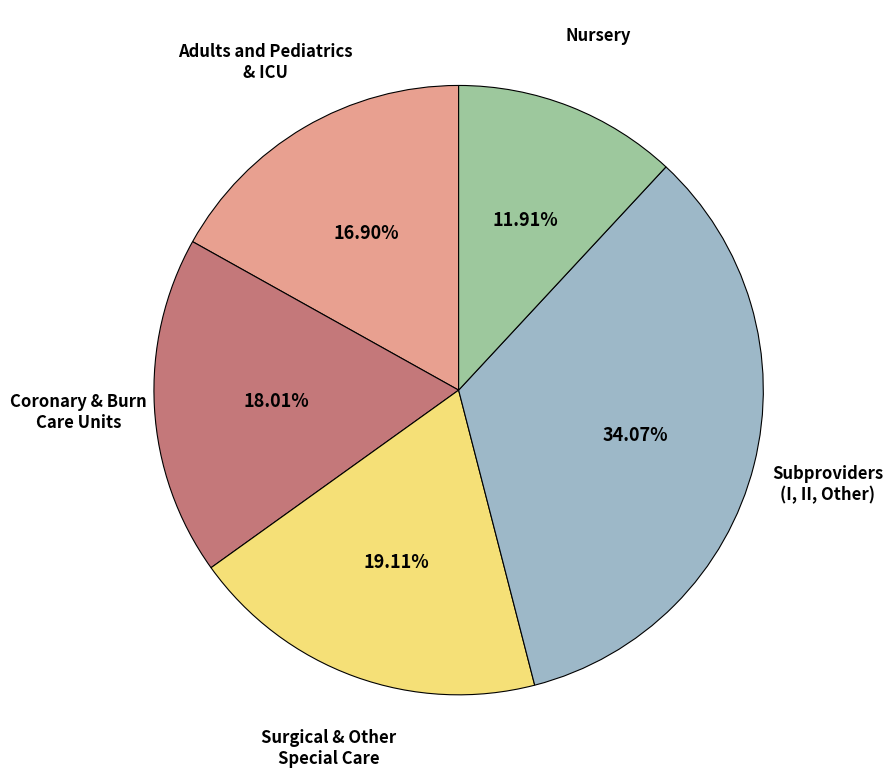

Is there a majority slice in this chart?

No